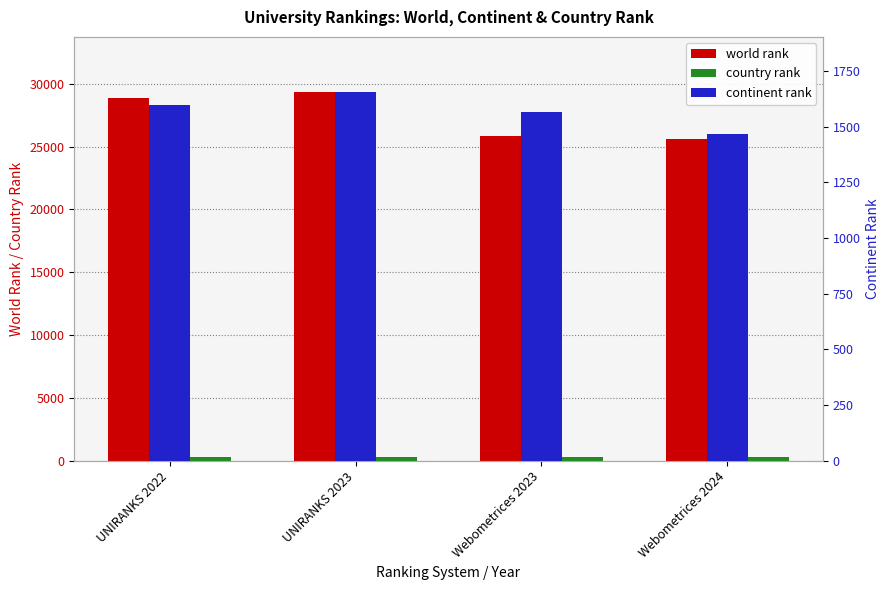

What is the label of the 2nd bar from the right?

Webometrices 2023